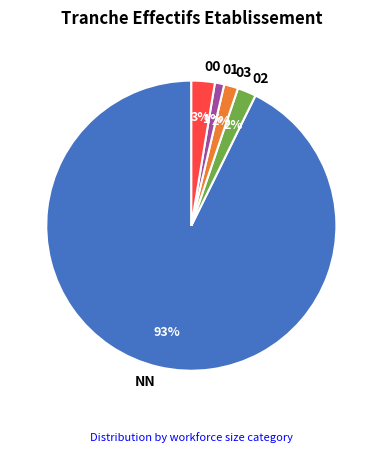

The 02 slice represents 2% of the pie. True or false?

True